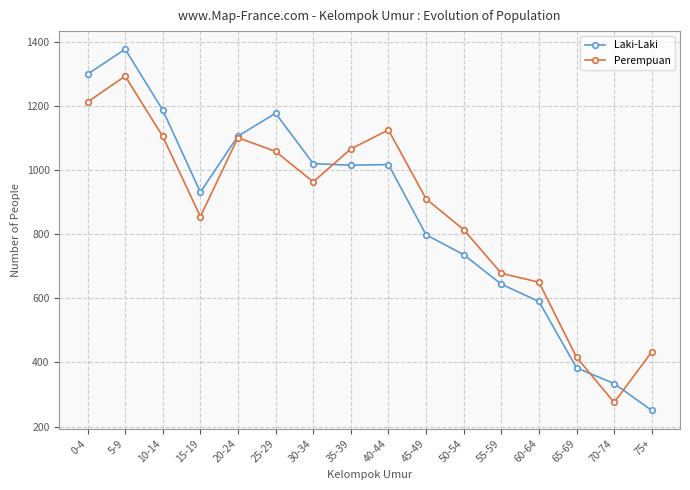

How many interior local valleys does the Perempuan series have?

3